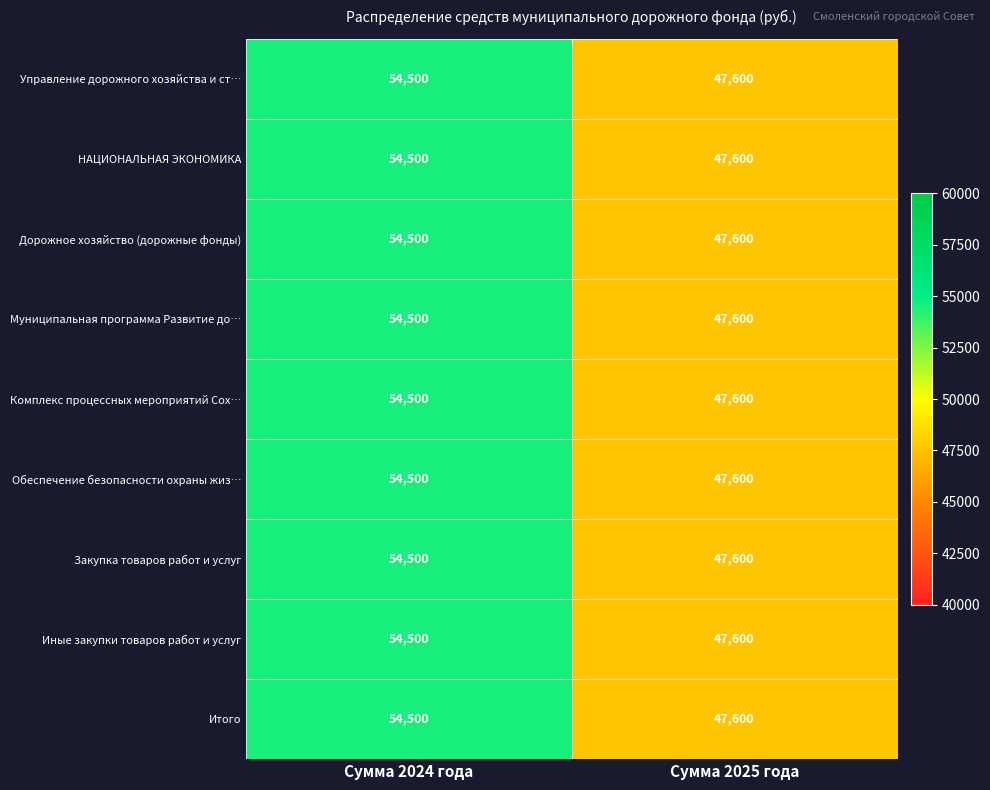

True or false: Дорожное хозяйство (дорожные фонды) has a value of 54500 at Сумма 2024 года.

True